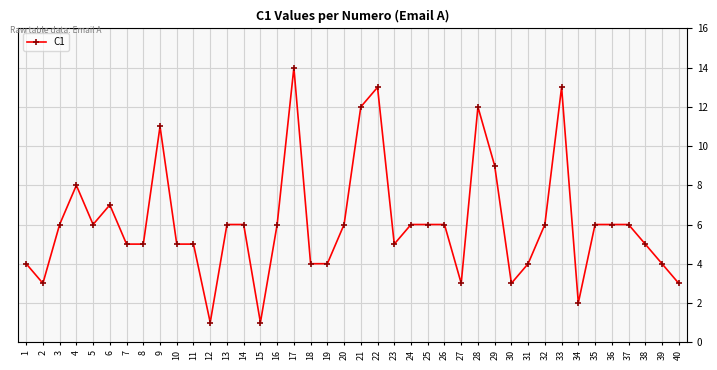

What is the sum of the values at 19 and 5?

10